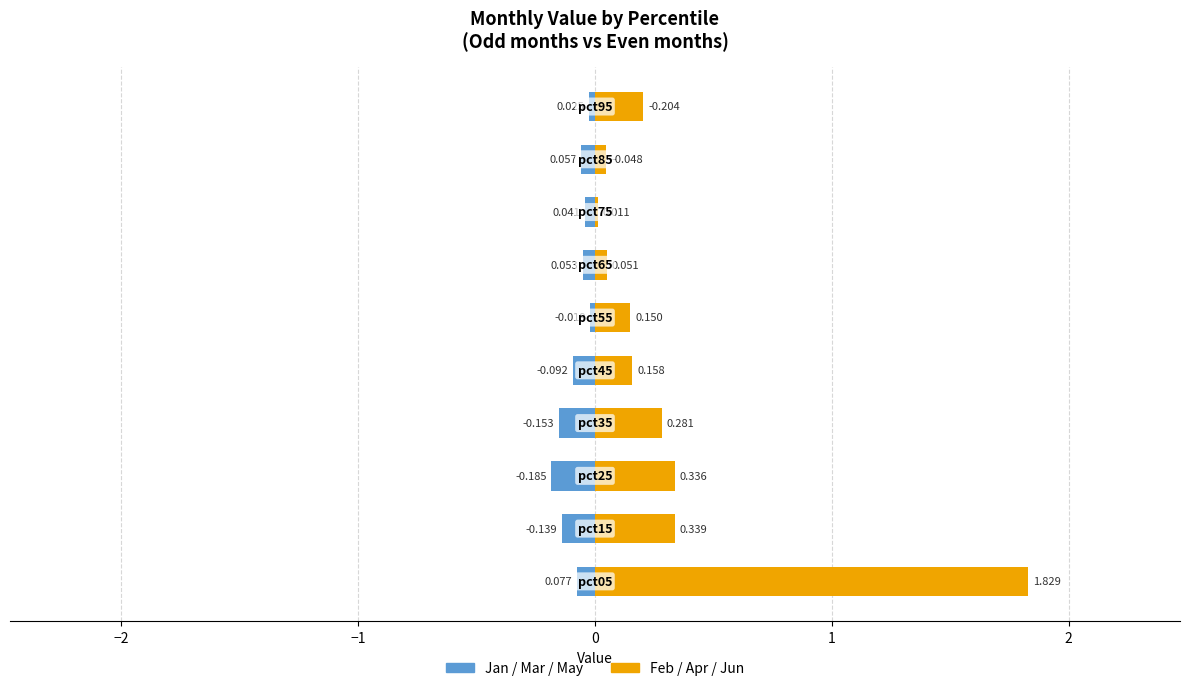

How many categories are shown in the chart?

10